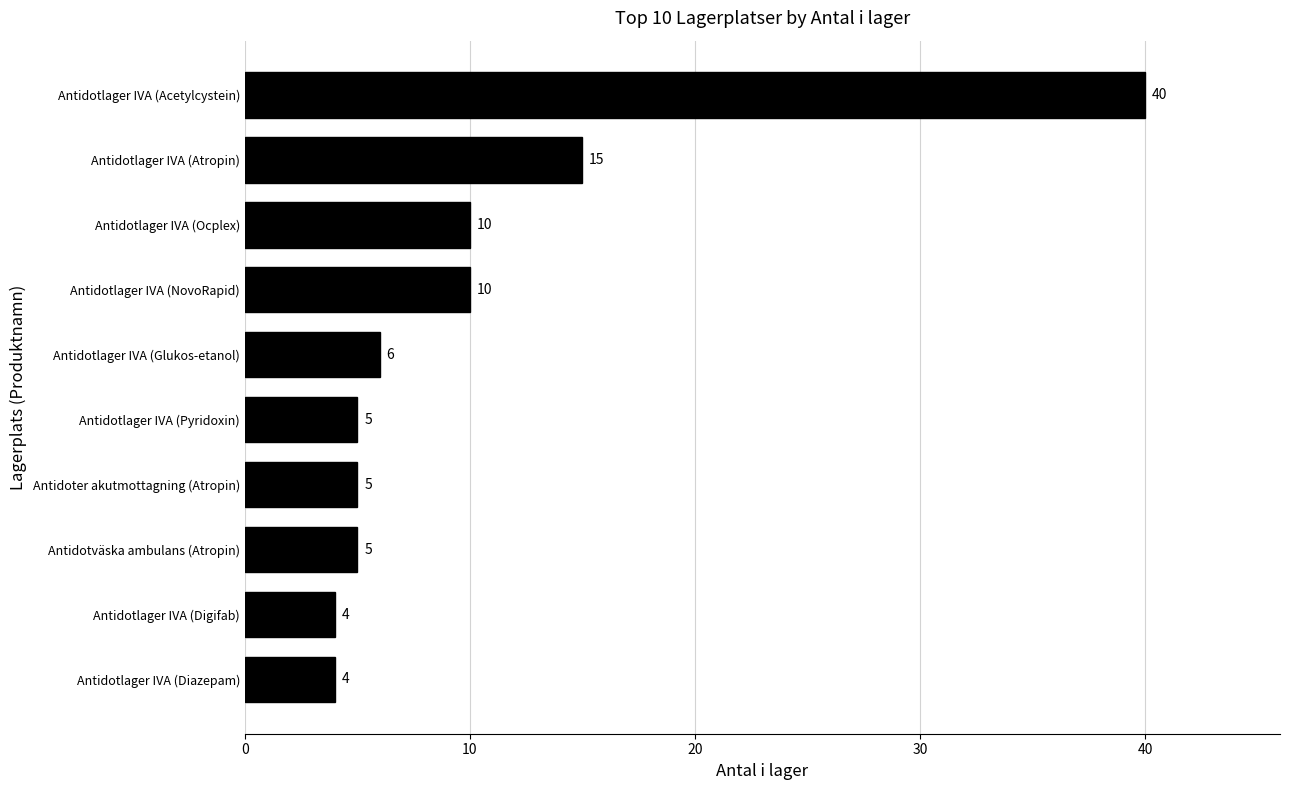

The value at Antidotväska ambulans (Atropin) is 5. True or false?

True